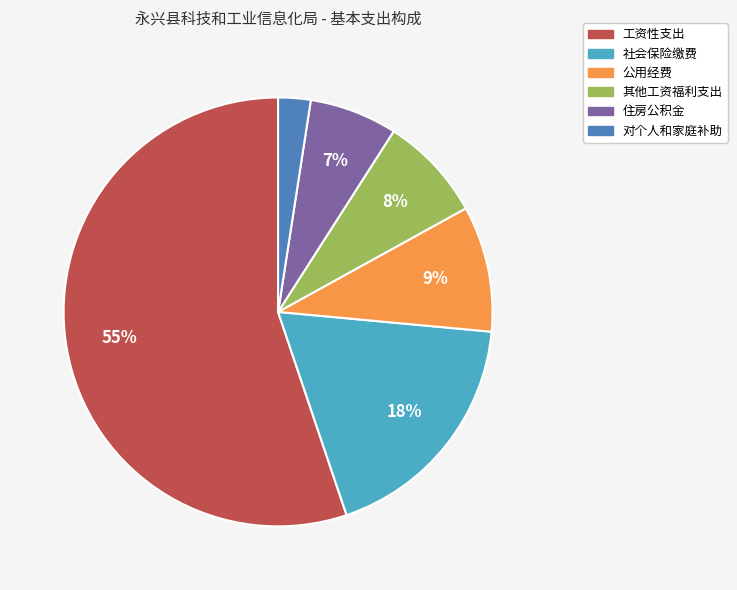

Which category accounts for the majority?

工资性支出